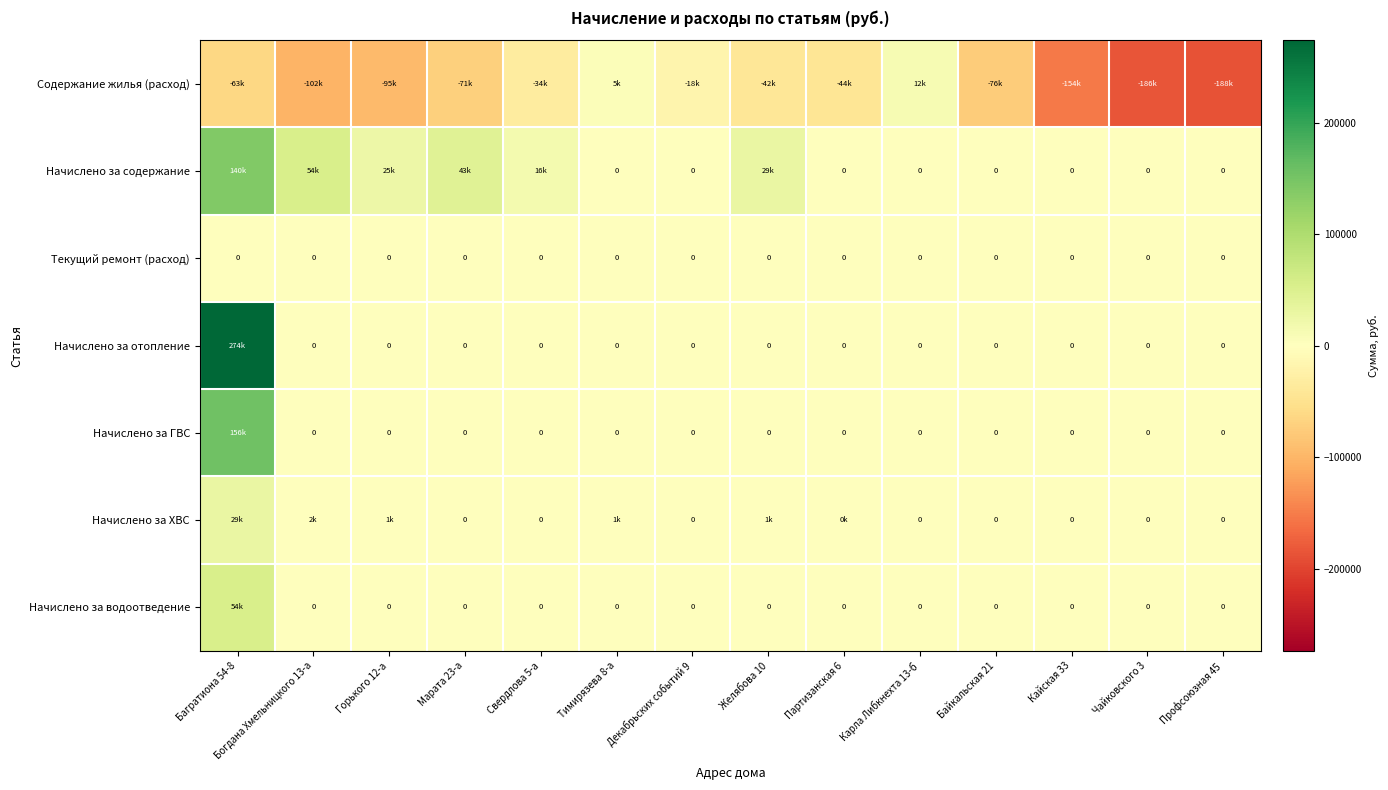

Is the value of Начислено за отопление at Богдана Хмельницкого 13-а greater than the value of Начислено за содержание at Тимирязева 8-а?

No